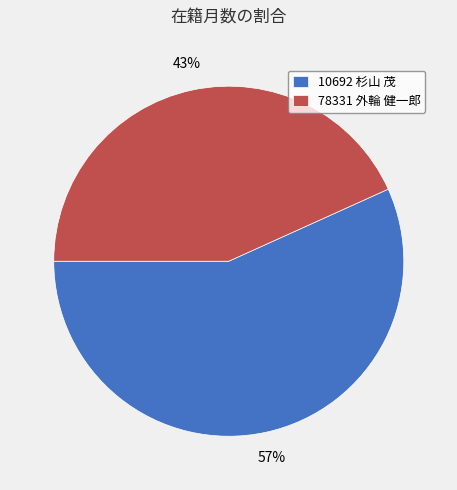

To the nearest percent, what percentage of the pie is 78331 外輪 健一郎?

43%